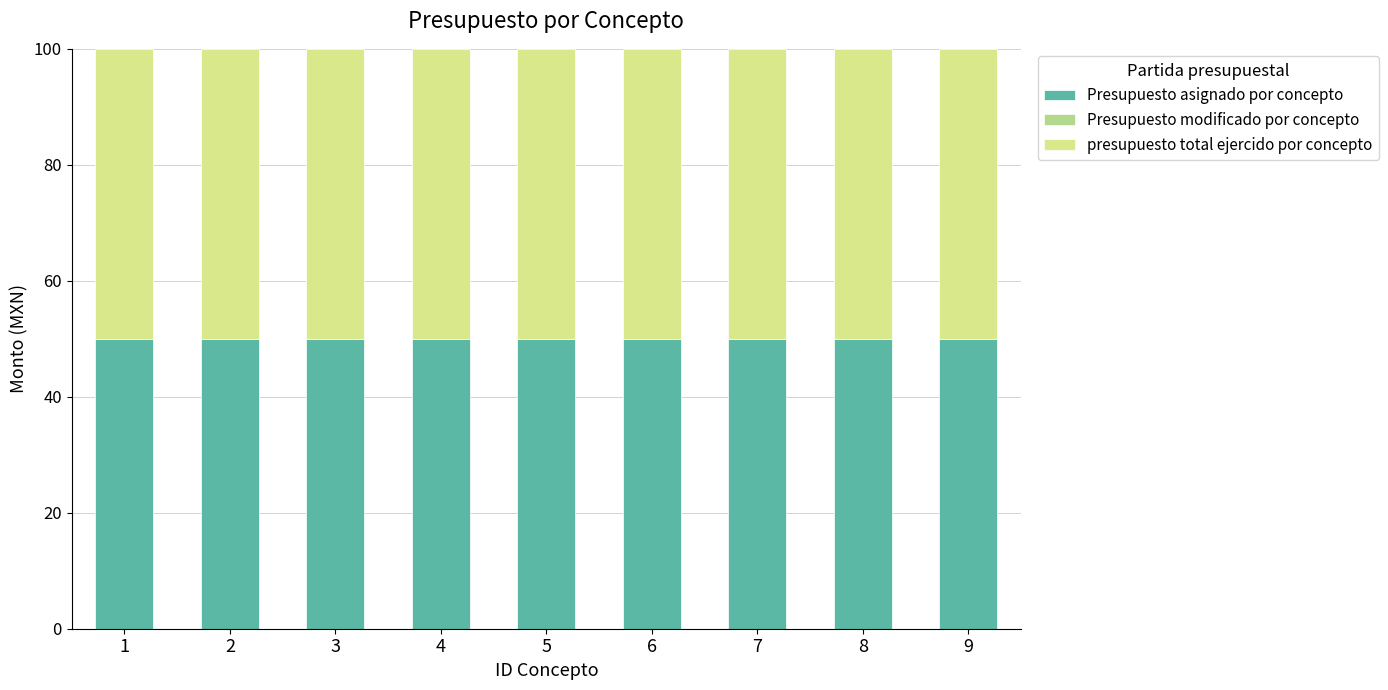

Which series has the widest spread of values?

Presupuesto asignado por concepto